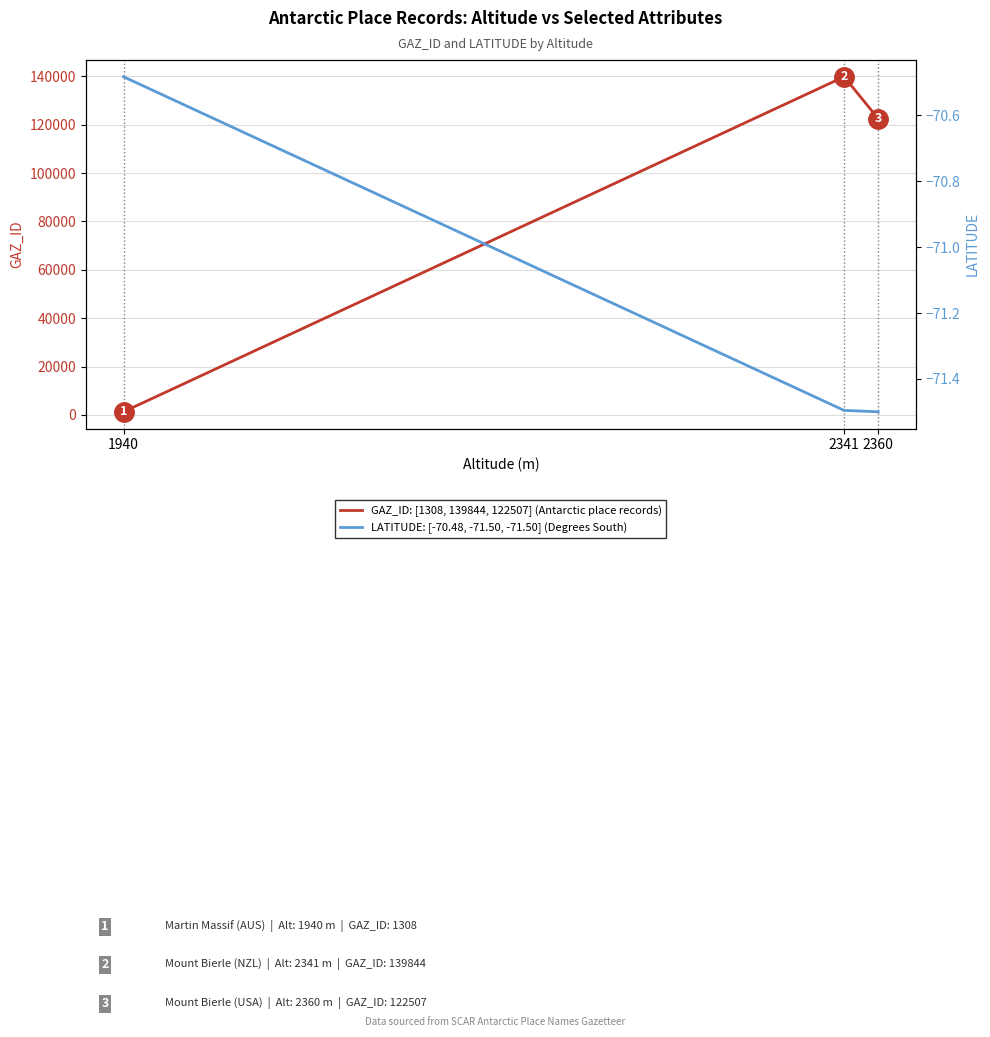

What is the difference between the maximum and minimum values in the GAZ_ID series?

138536.0